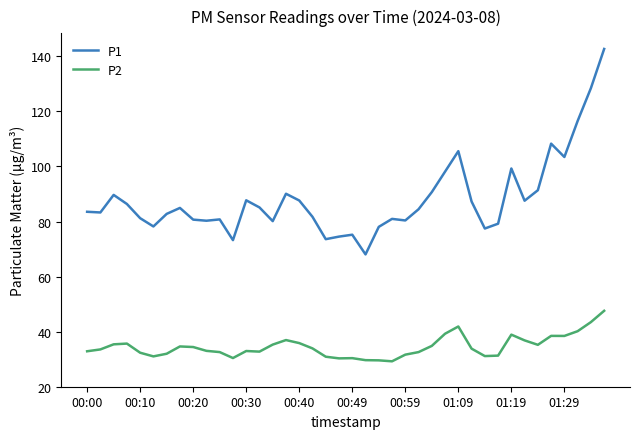

Does the chart have visible grid lines?

No